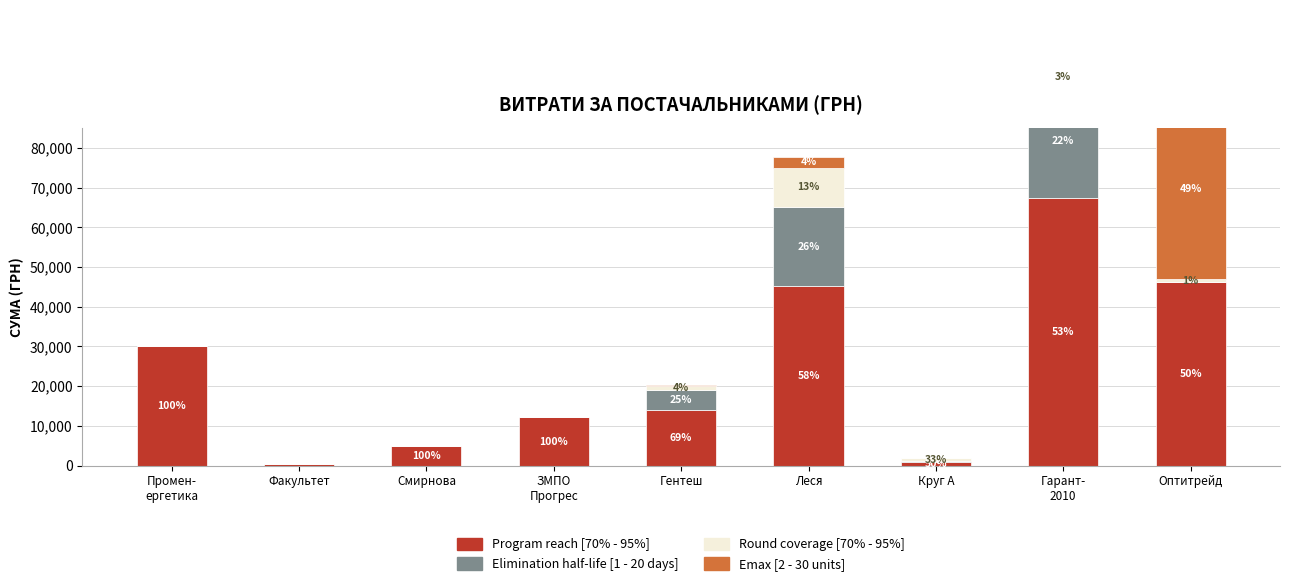

How many bars are there in total?

36